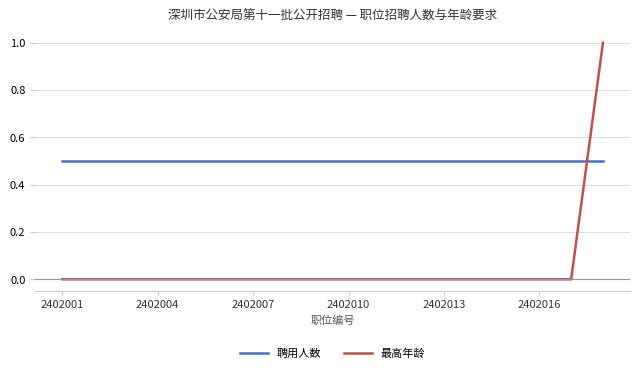

How many intersections are there between 聘用人数 and 最高年龄?

1